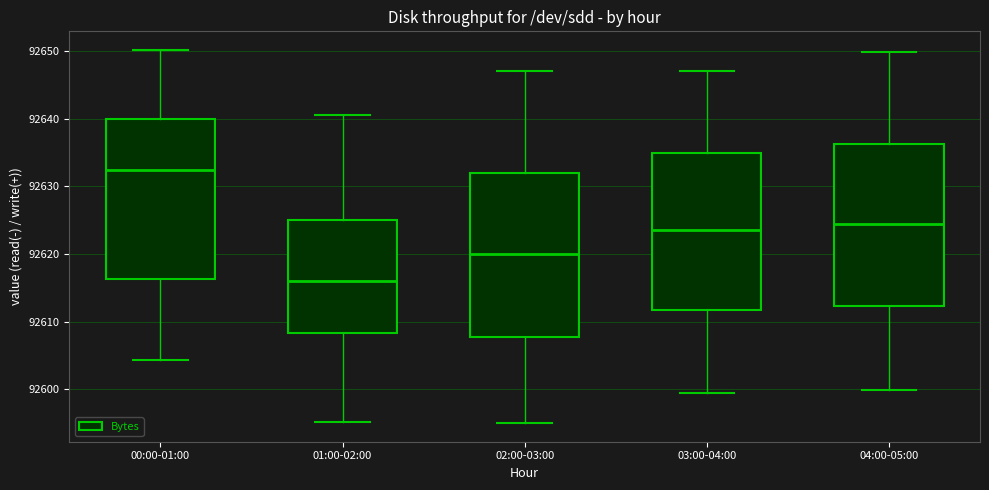

Reading left to right, read every box against the y-axis: the position of its median line, the range the box covers, and the ends of its whiskers. The values are not printed on the chart, so give them approximately, as read against the axis.

00:00-01:00: median 92632, box 92616 to 92640, whiskers 92604 to 92650
01:00-02:00: median 92616, box 92608 to 92625, whiskers 92595 to 92641
02:00-03:00: median 92620, box 92608 to 92632, whiskers 92595 to 92647
03:00-04:00: median 92624, box 92612 to 92635, whiskers 92600 to 92647
04:00-05:00: median 92624, box 92612 to 92636, whiskers 92600 to 92650